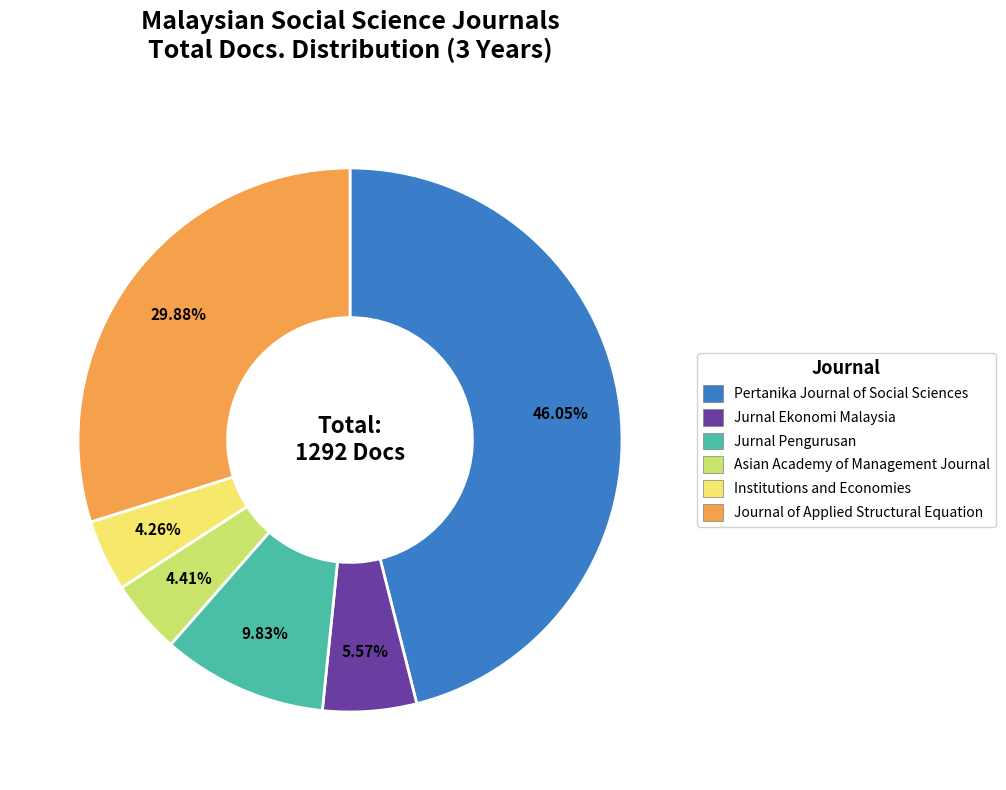

To the nearest percent, what is the average slice percentage?

17%